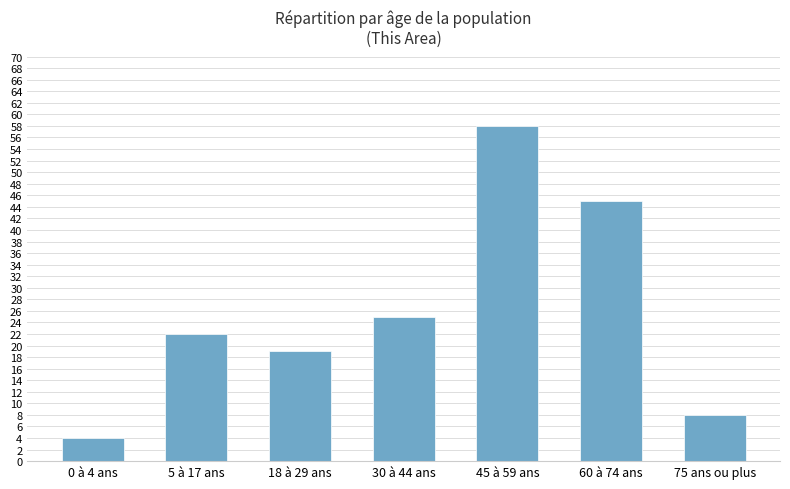

Between 5 à 17 ans and 30 à 44 ans, which is larger?

30 à 44 ans